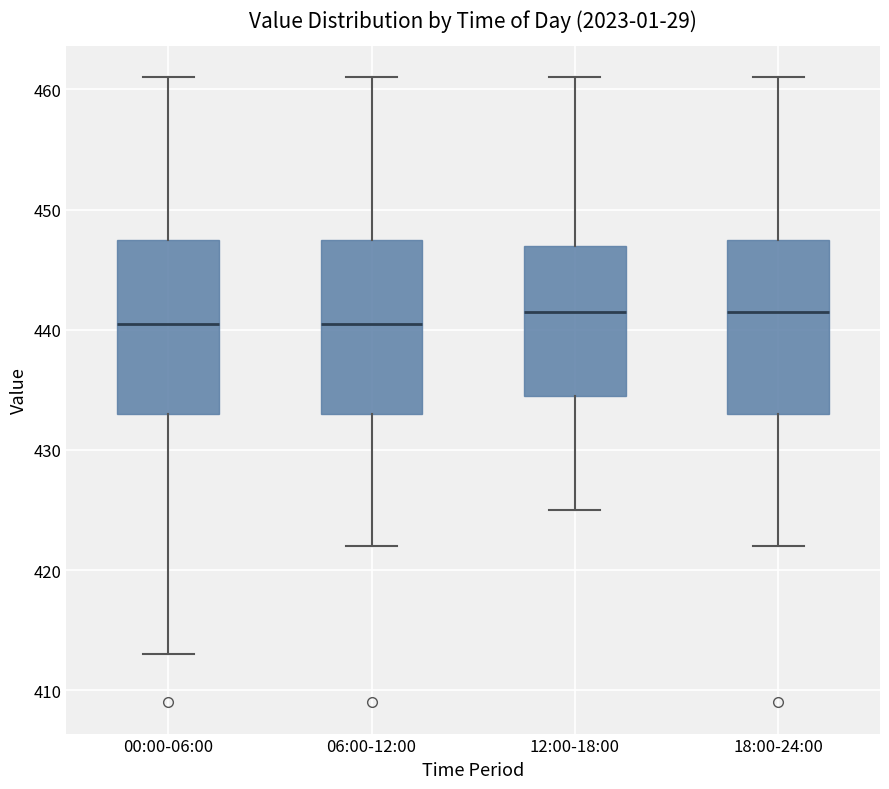

Where does the median line of the box for 00:00-06:00 sit on the y-axis? The values are not printed on the chart, so give them approximately, as read against the axis.

441